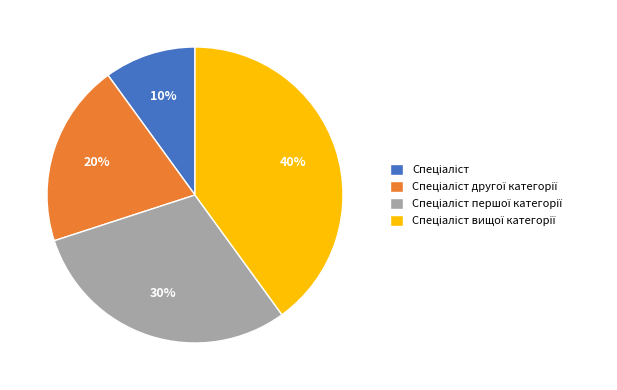

To the nearest percent, what is the average slice percentage?

25%